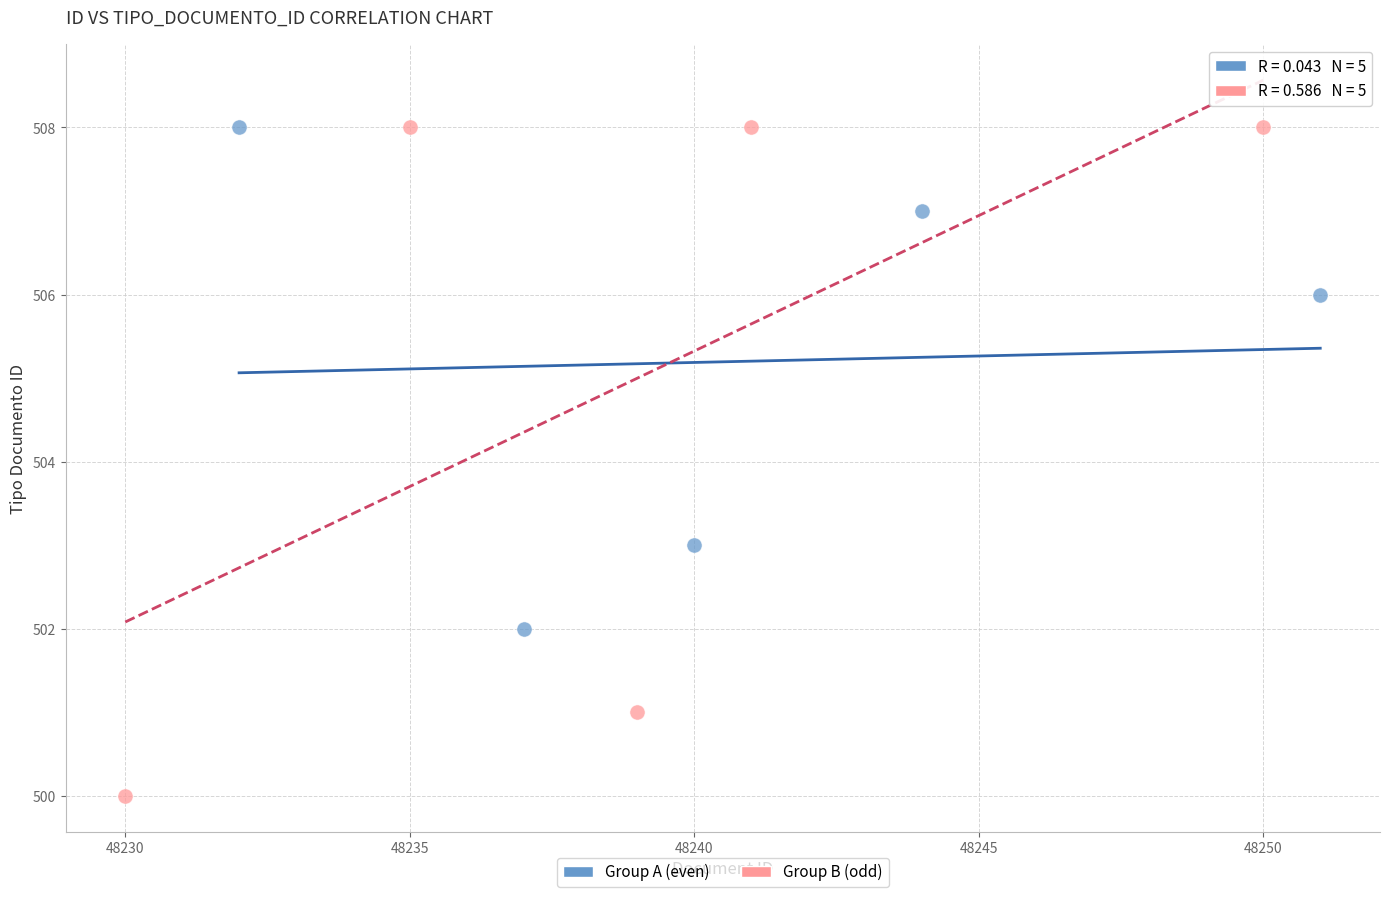

Which series has the widest spread of Y values?

Group B (odd)